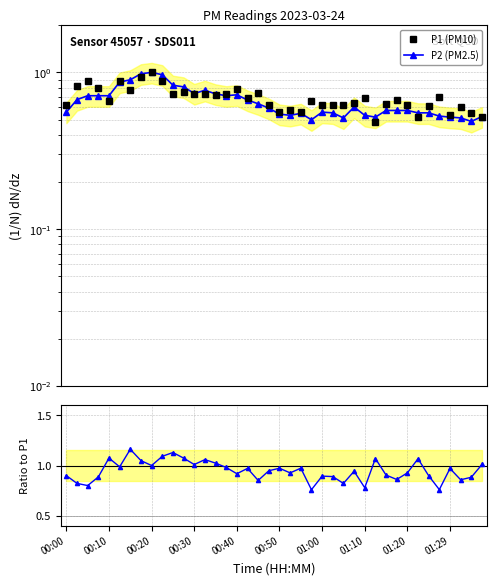

What is the value of the P2/P1 point at the 30th from the left?

1.1